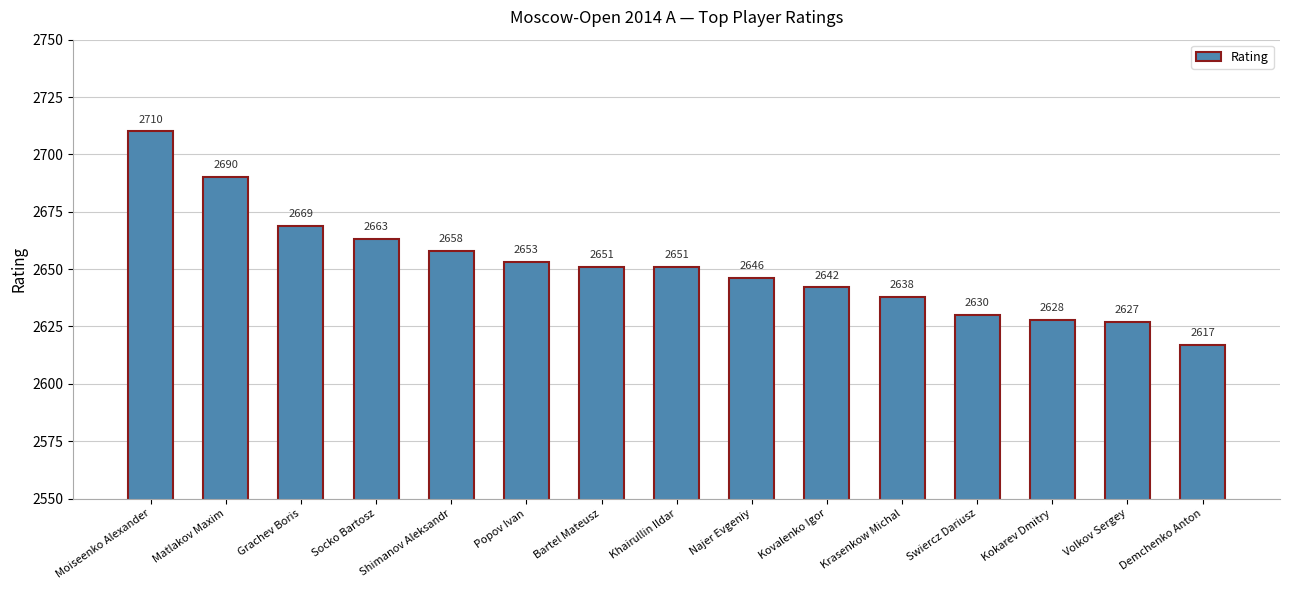

Approximately how many times larger is the value at Shimanov Aleksandr compared to Popov Ivan?

1.0